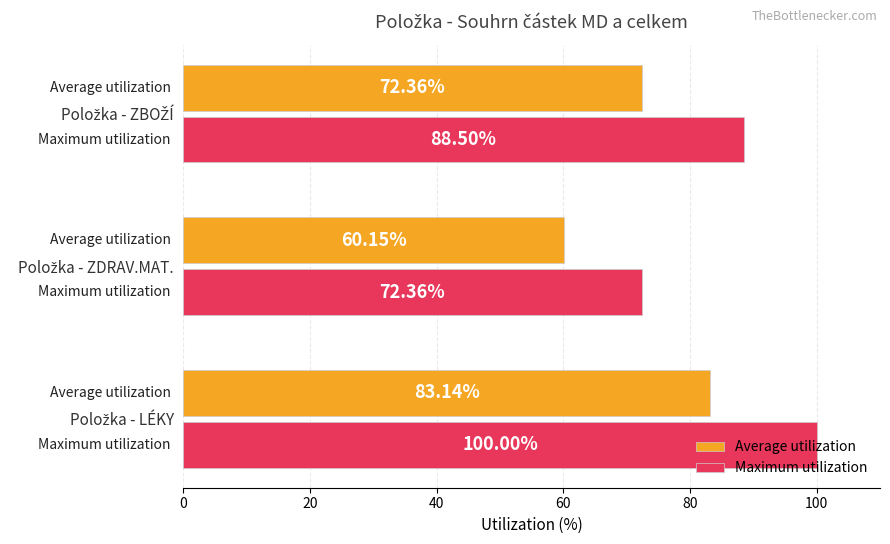

List the series in order of their peak value, highest first.

Maximum utilization, Average utilization